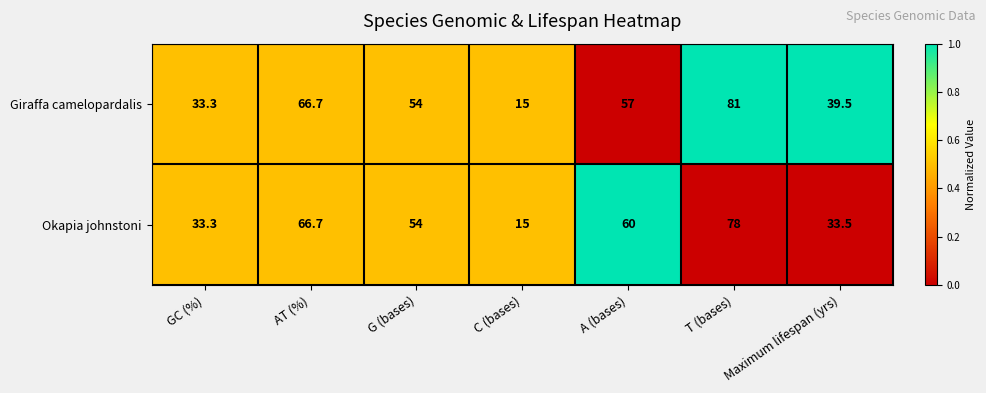

What is the sum of all Giraffa camelopardalis values?

346.5